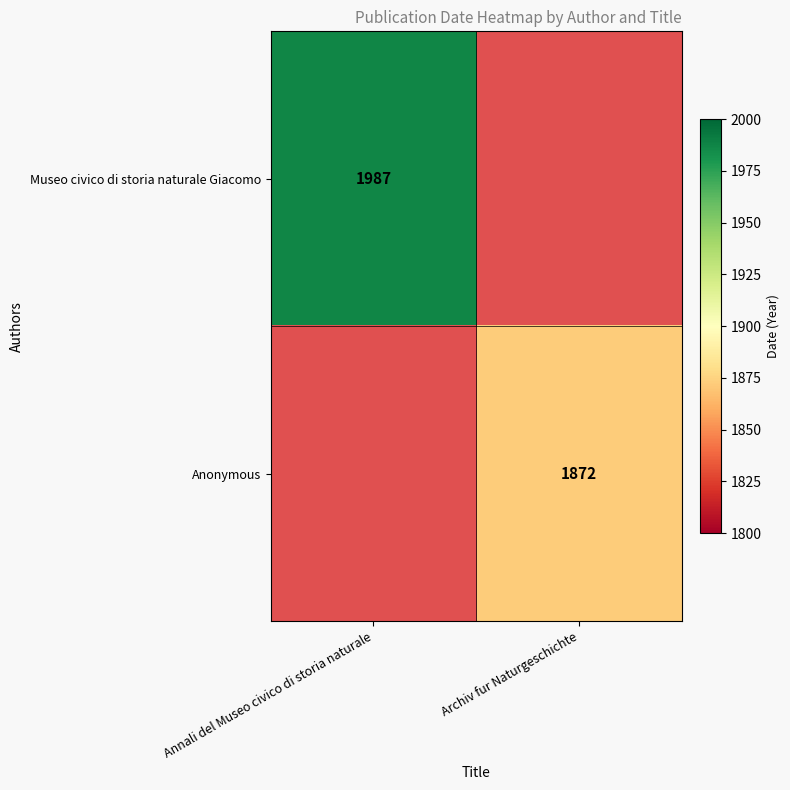

Is it true that Museo civico di storia naturale Giacomo equals 455 at Annali del Museo civico di storia naturale?

False